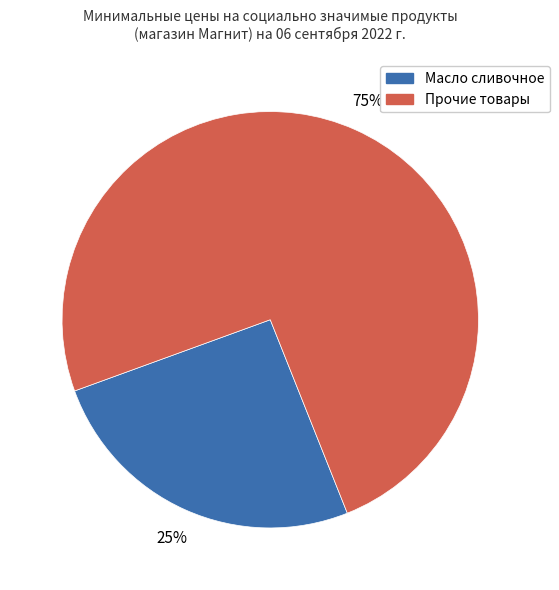

To the nearest percent, what is the average slice percentage?

50%